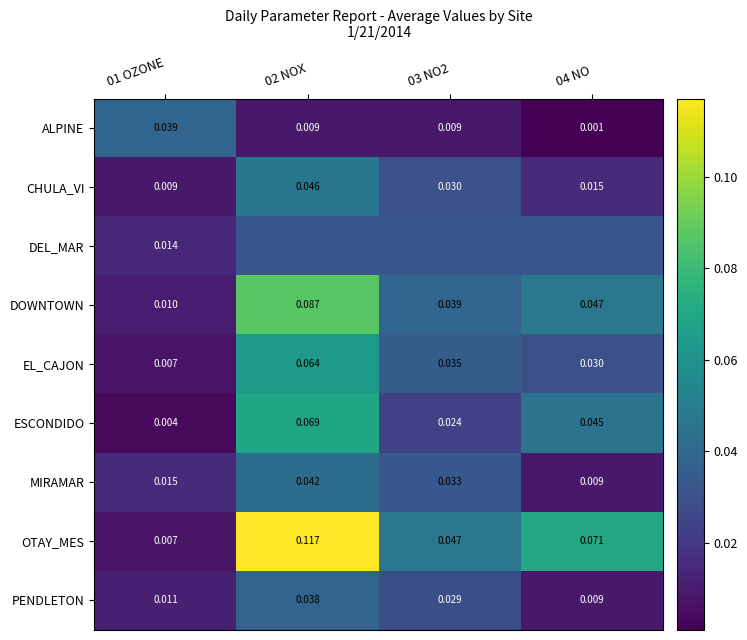

Is the value of DOWNTOWN at 04 NO greater than the value of PENDLETON at 01 OZONE?

Yes